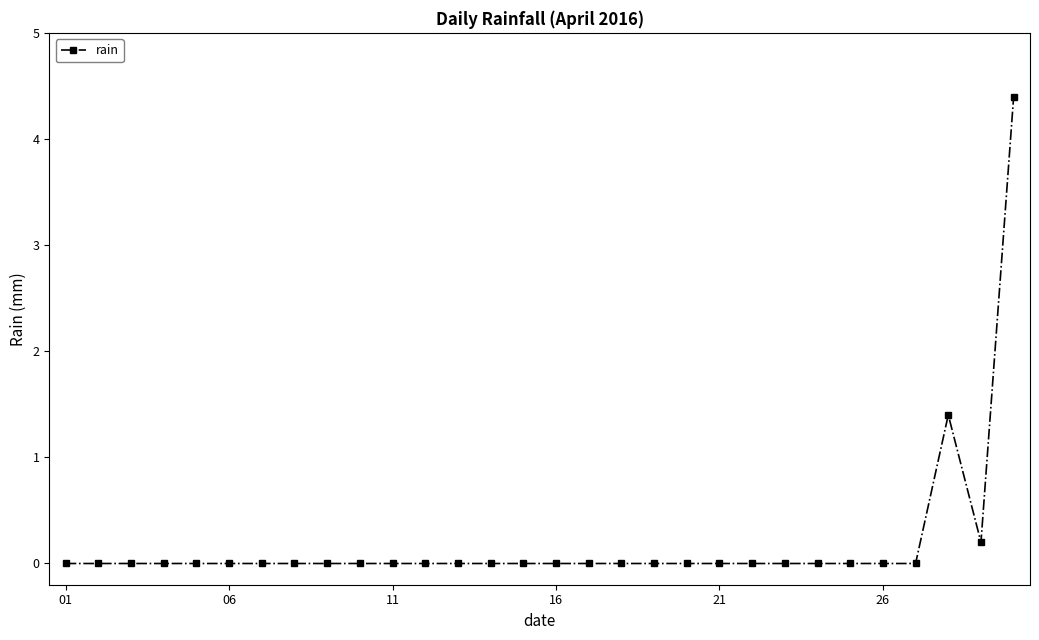

How many lines are shown in the chart?

1